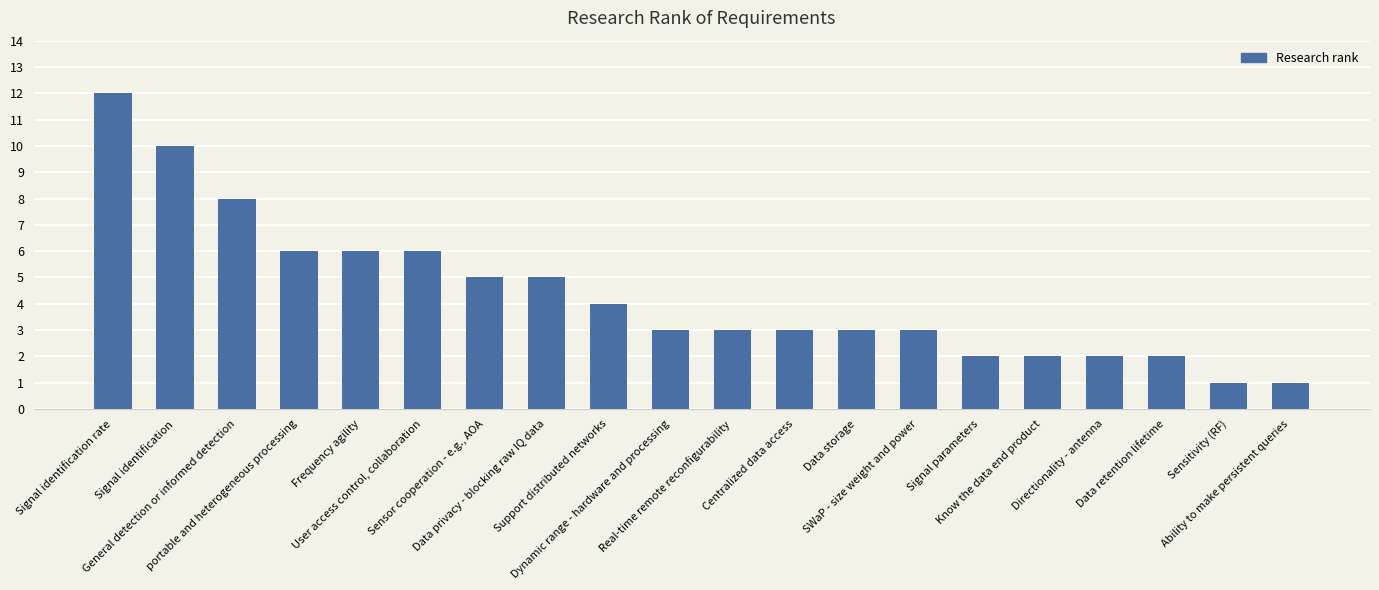

What is the label of the 2nd bar from the right?

Sensitivity (RF)